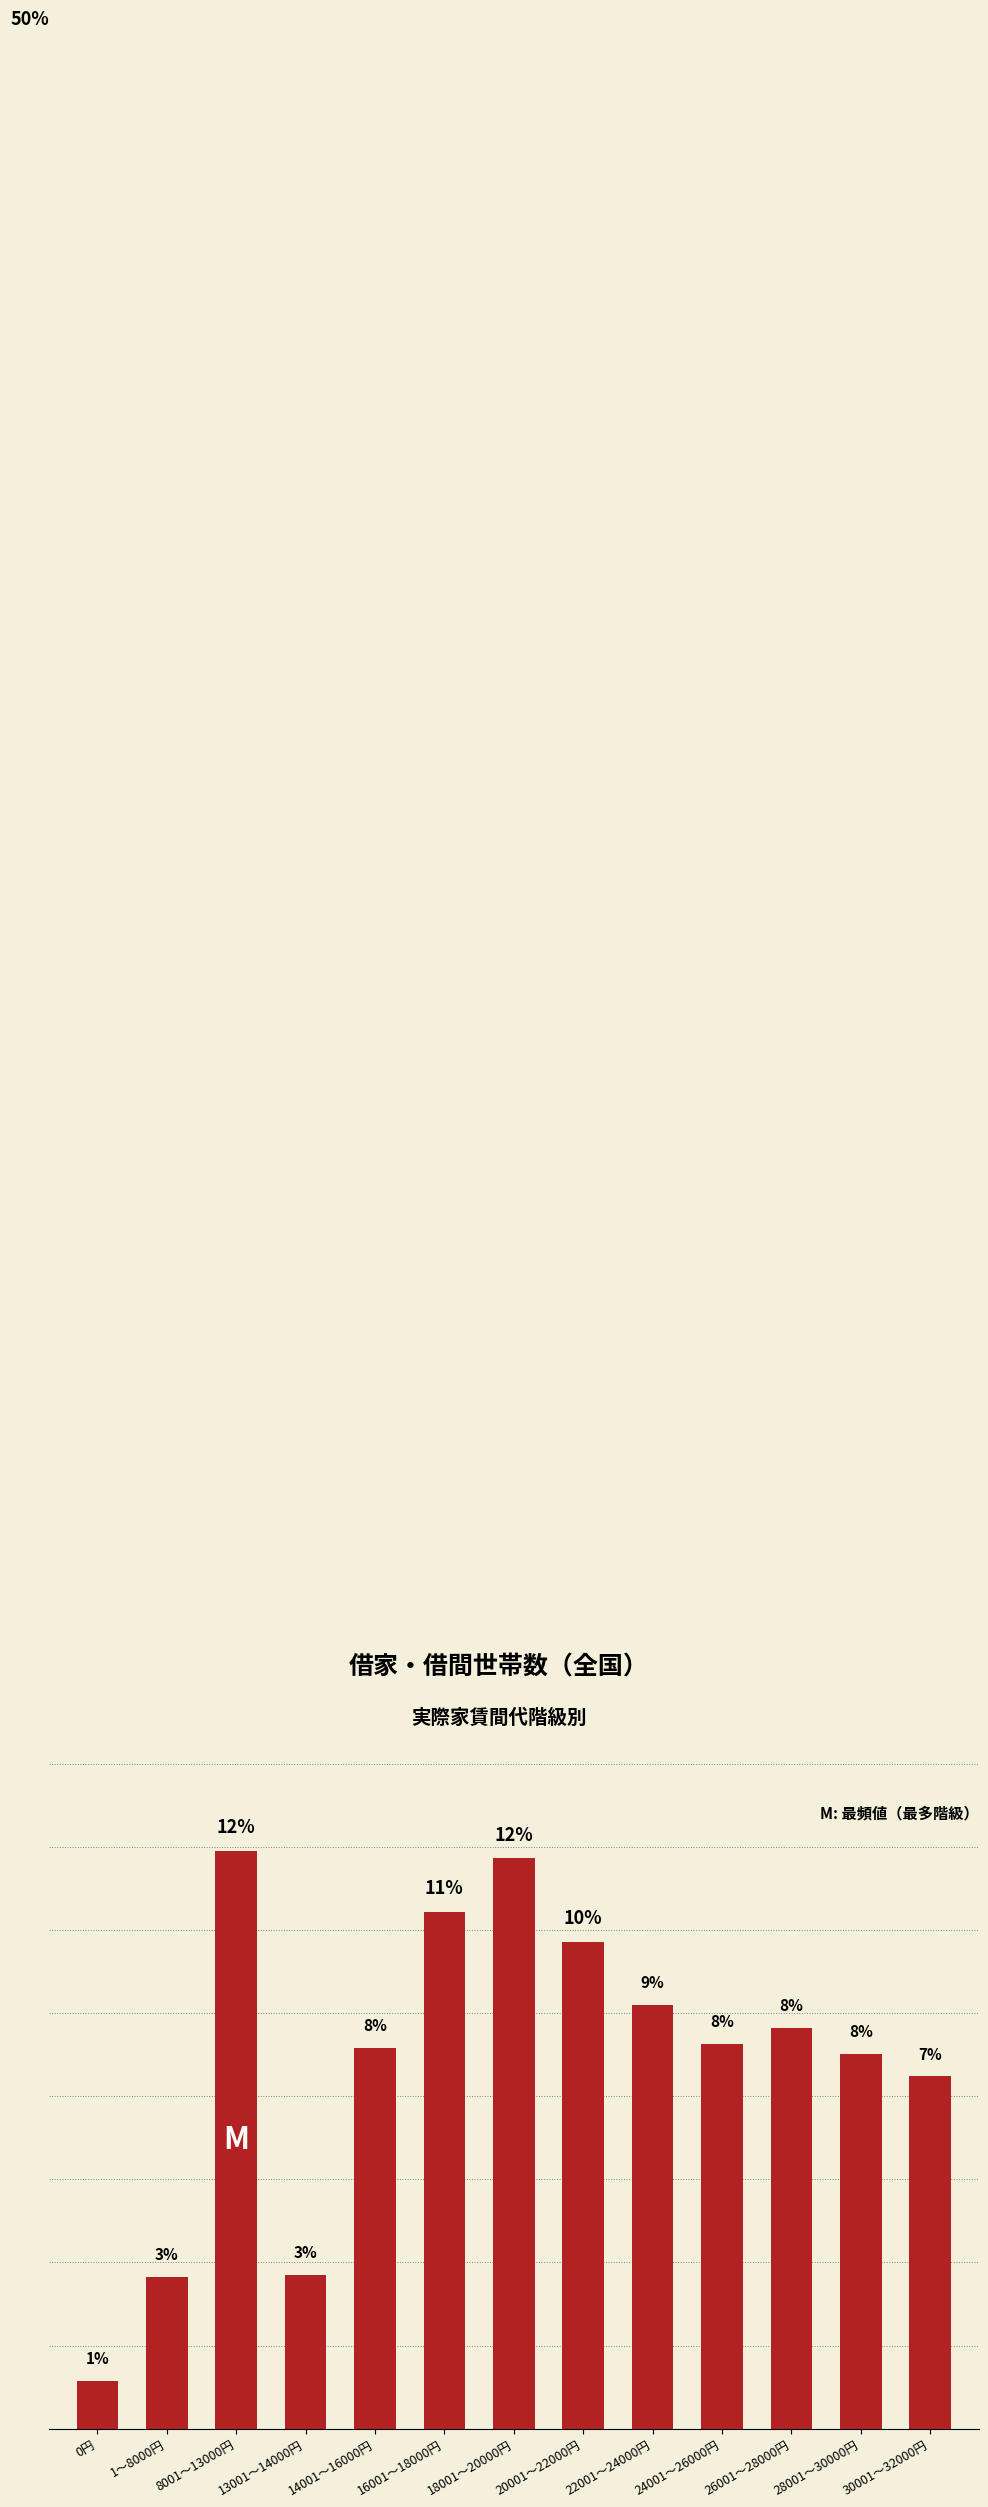

At which category does the chart reach its minimum across all series?

0円